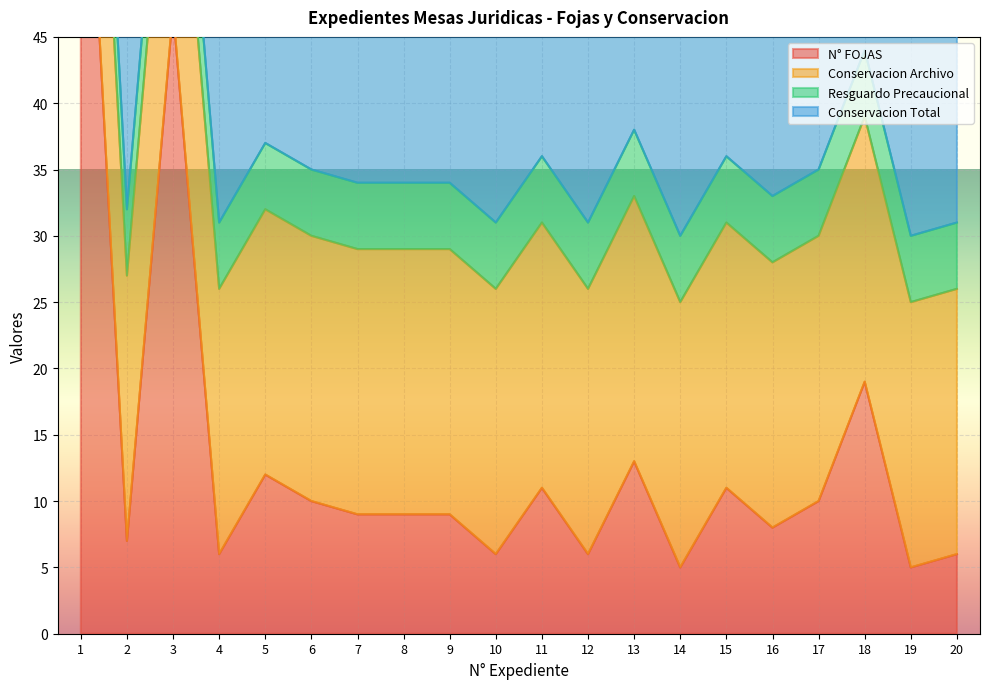

List the series in order of their peak value, highest first.

N° FOJAS, Conservacion Total, Conservacion Archivo, Resguardo Precaucional